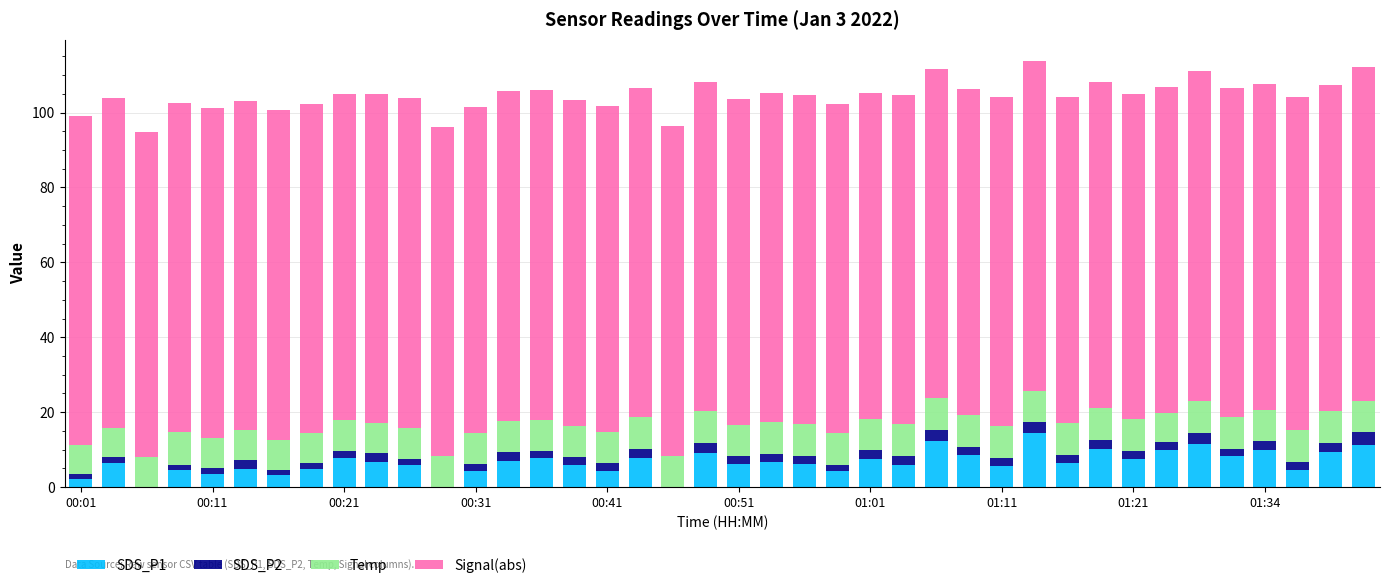

What is the highest value of the SDS_P1 series?

14.6